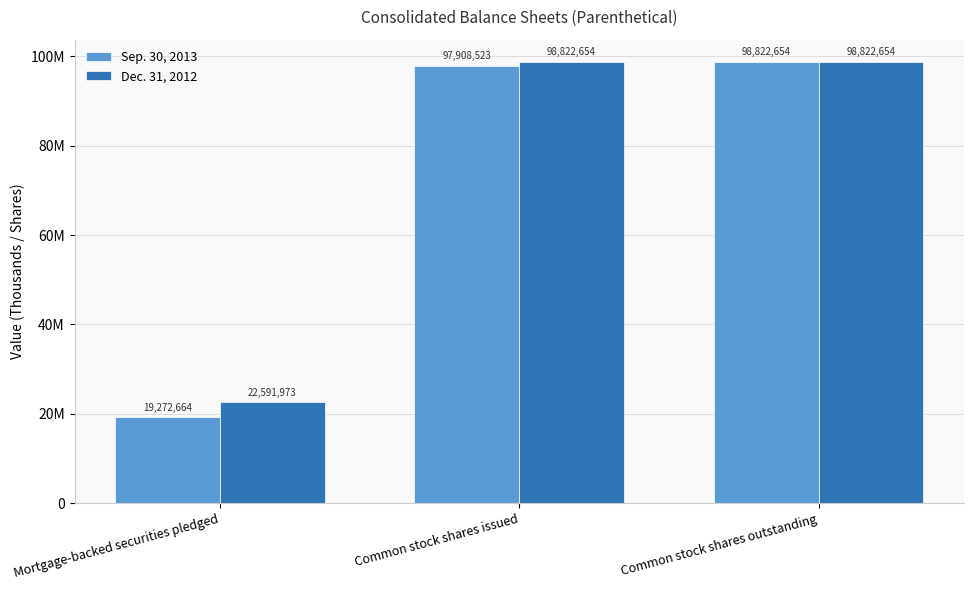

What is the label of the 2nd bar from the right?

Common stock shares issued